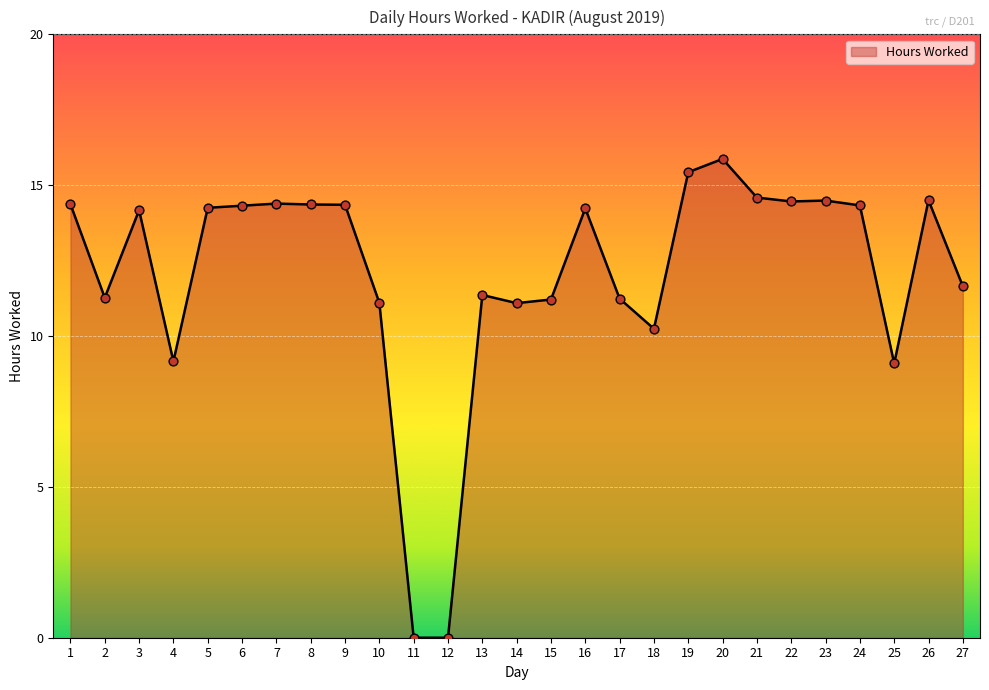

What is the change in value from 10 to 24?

+3.2